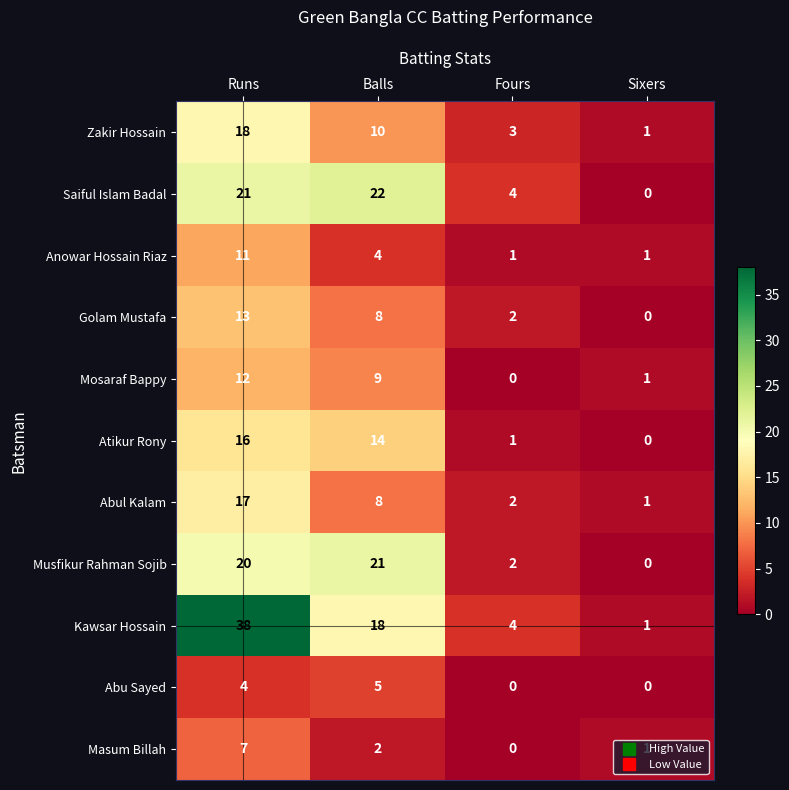

What is the difference between the maximum and minimum values in the Abu Sayed series?

5